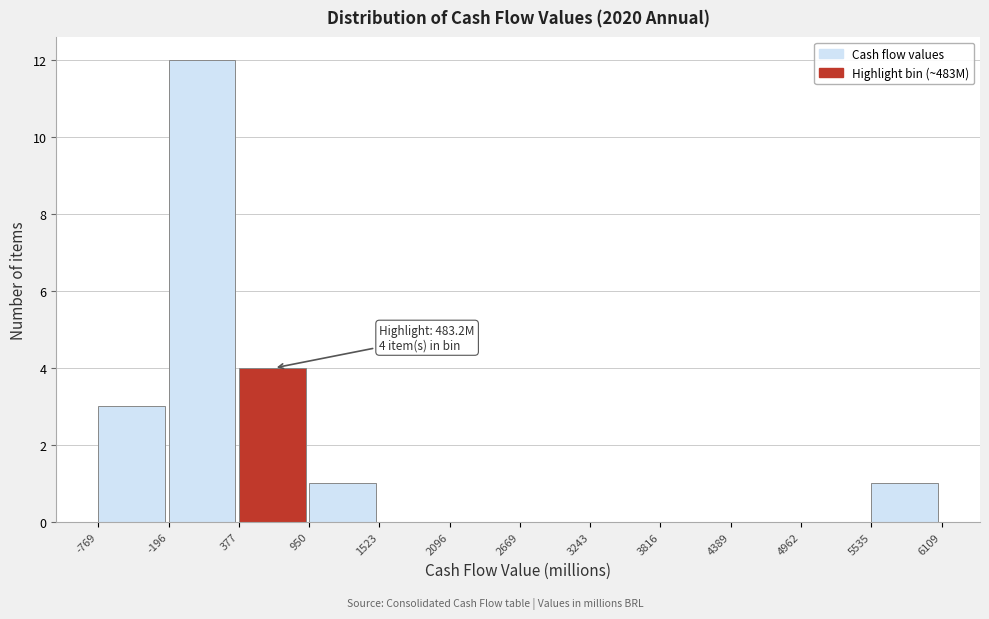

Which range on the x-axis has the tallest bar?

-196 to 377